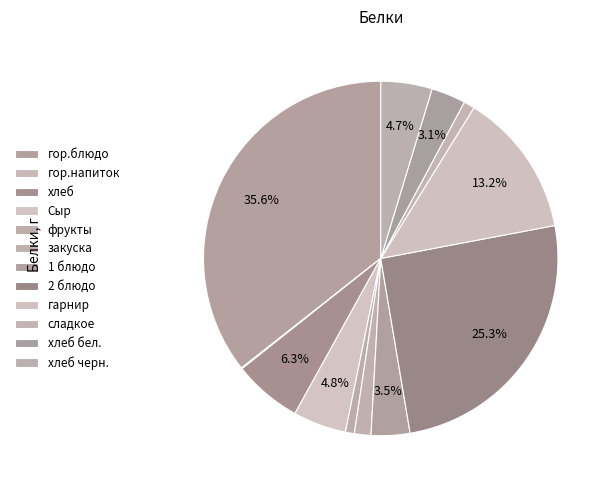

Combined, what portion of the pie is гарнир and 1 блюдо?

16.7%